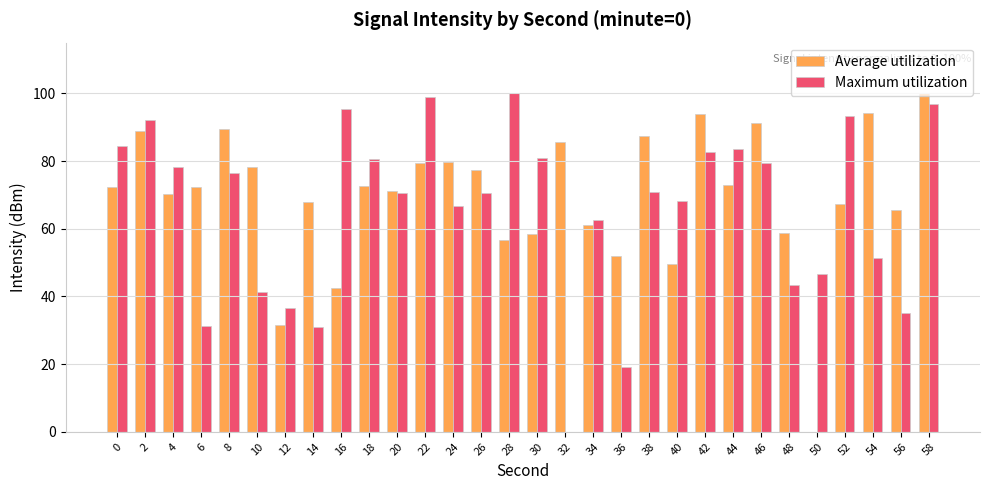

What are all the series names shown in the legend?

Average utilization, Maximum utilization